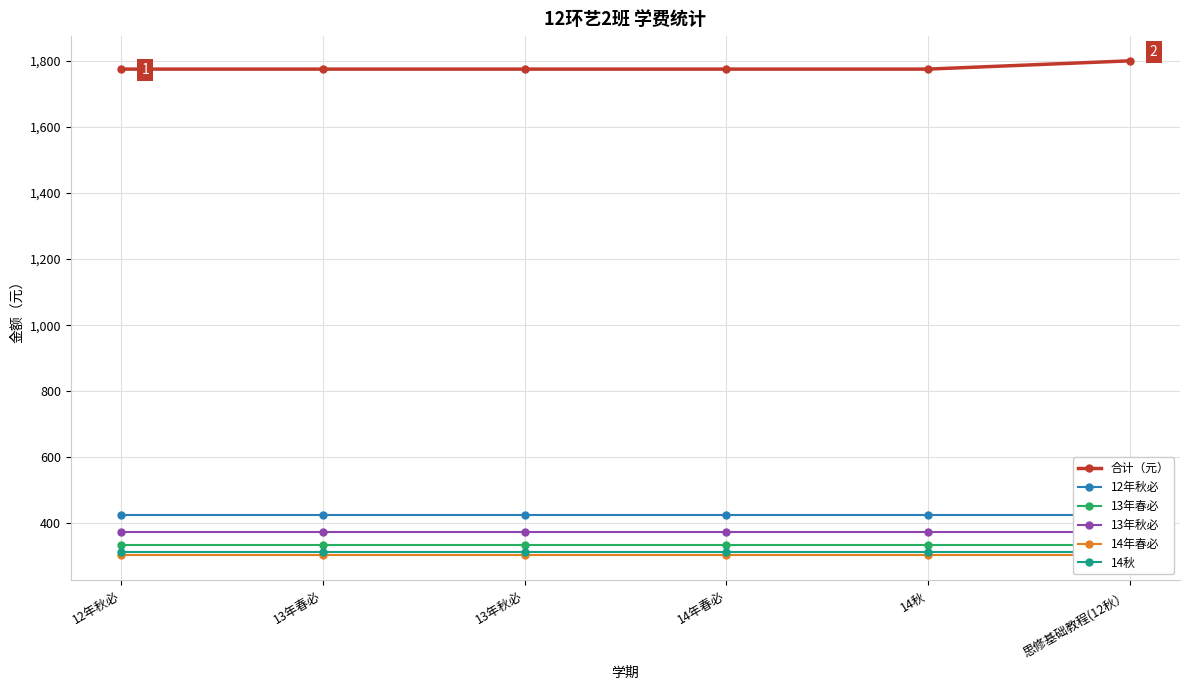

How many distinct data groups are displayed?

6